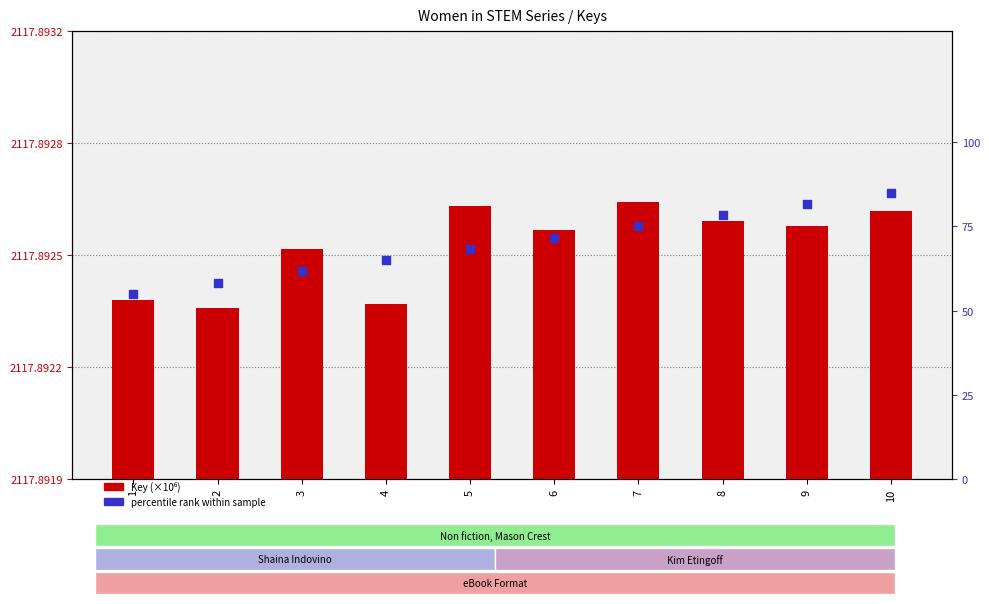

At which category is the sum across all series the highest?

10